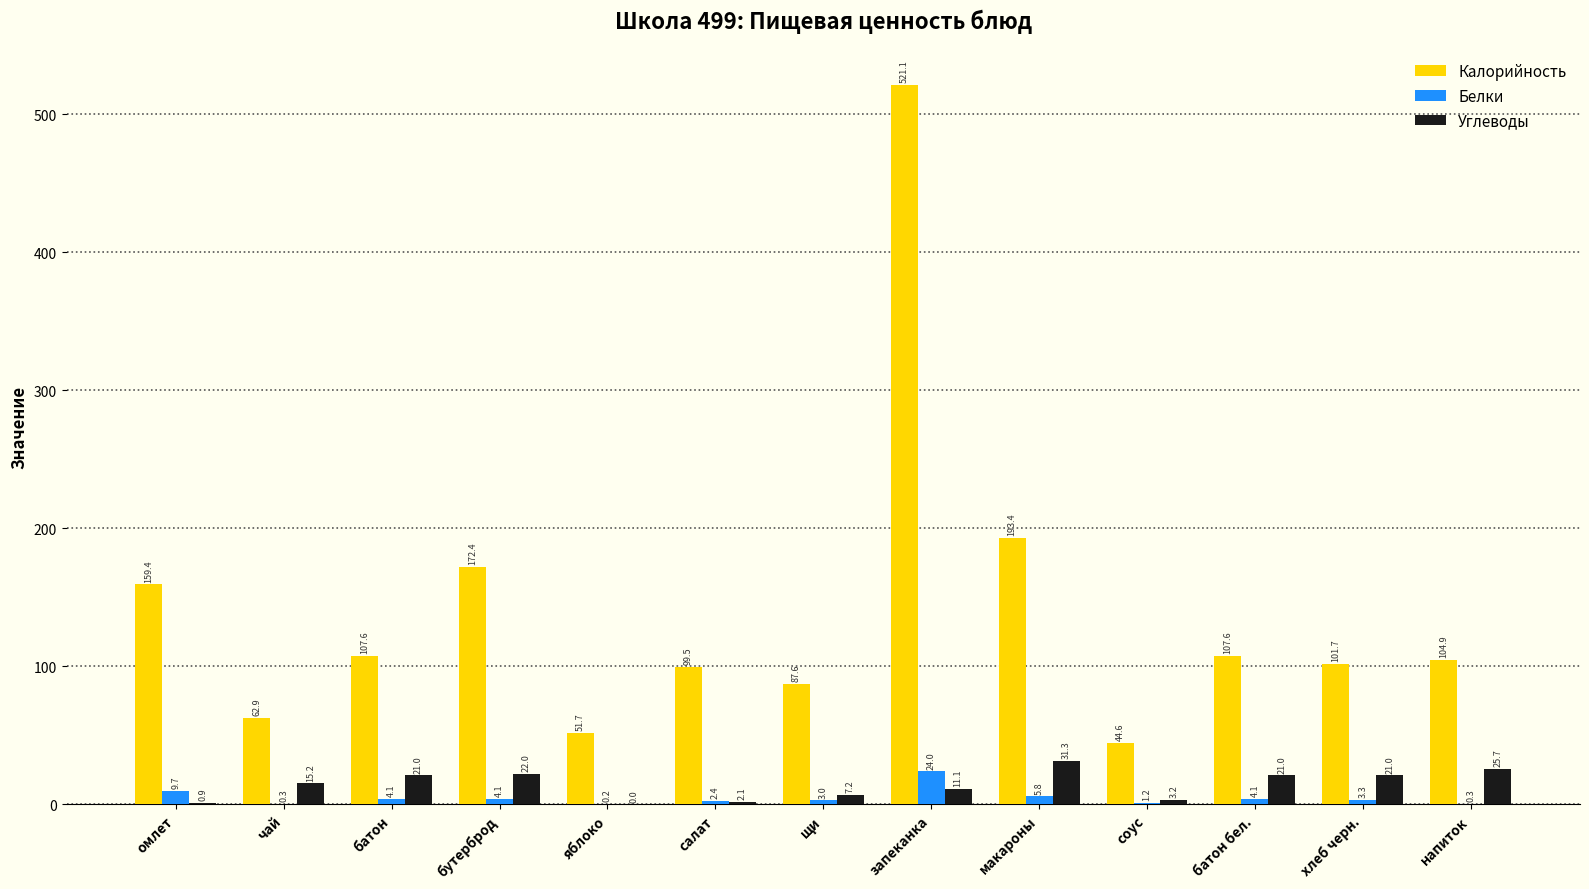

Is it true that Белки equals 0.2 at яблоко?

True